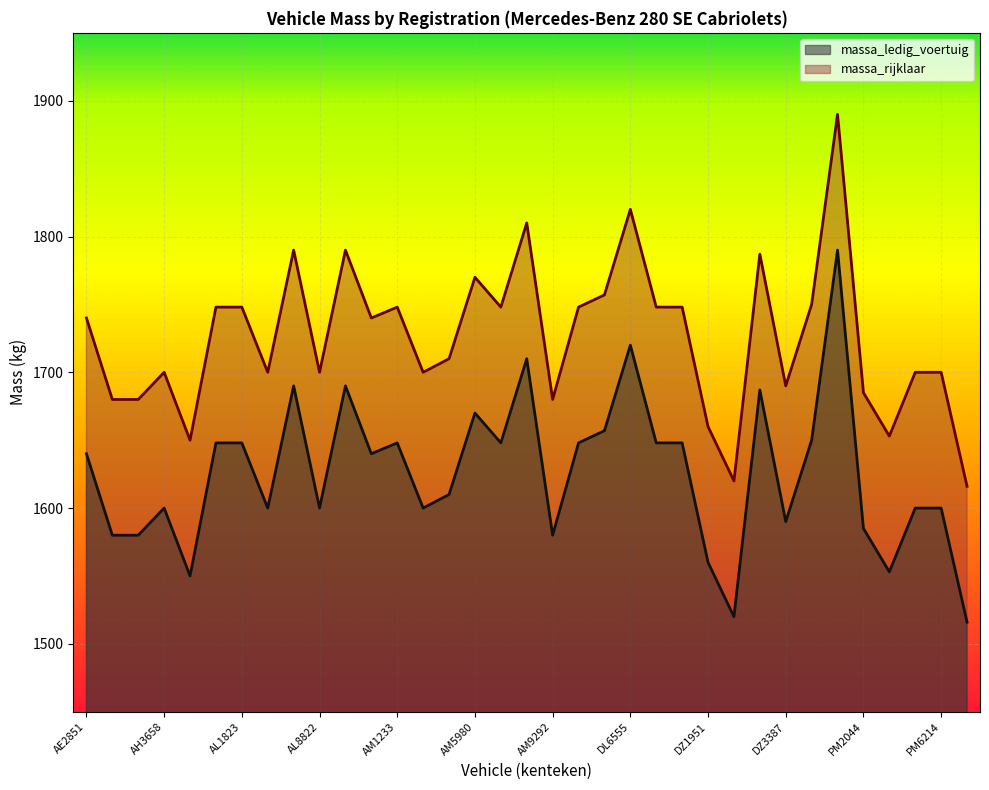

Which has a higher value, AM0976 or DZ2665?

AM0976